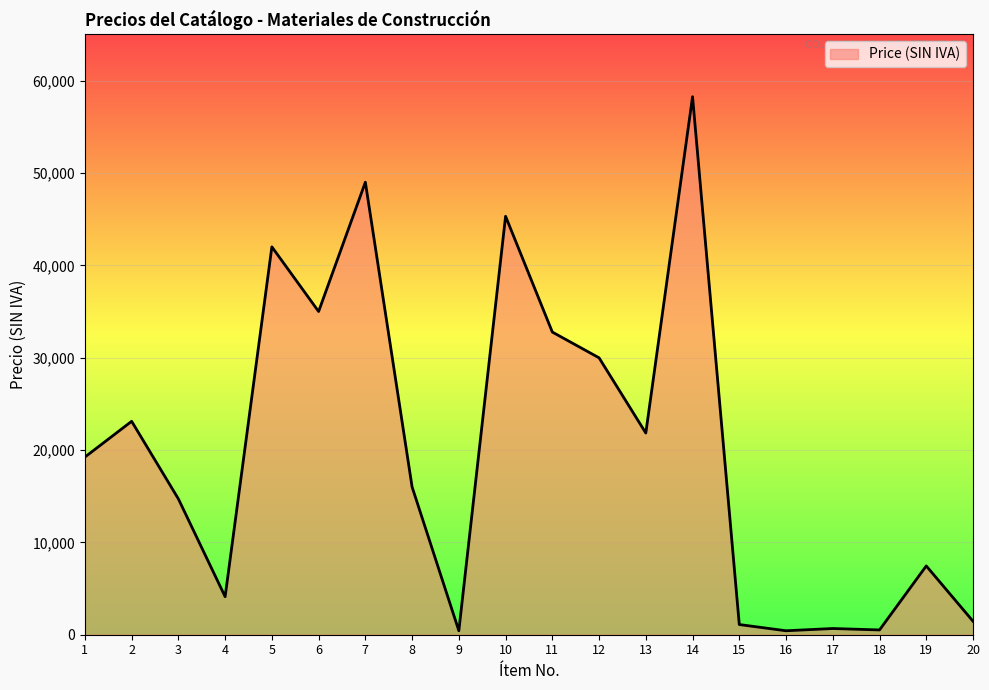

Is it true that the value at 20 is 1462?

True